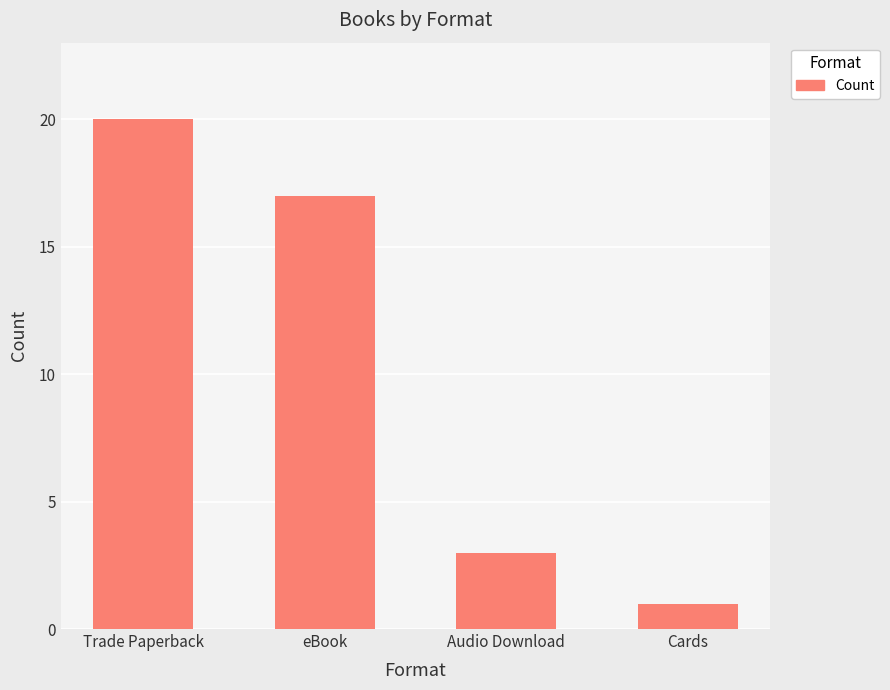

True or false: the data shows 5 at Audio Download.

False